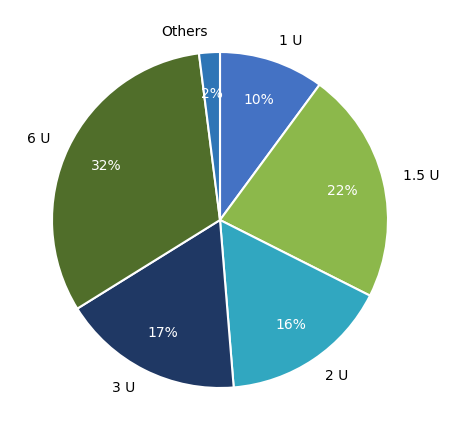

Does any single category account for the majority?

No